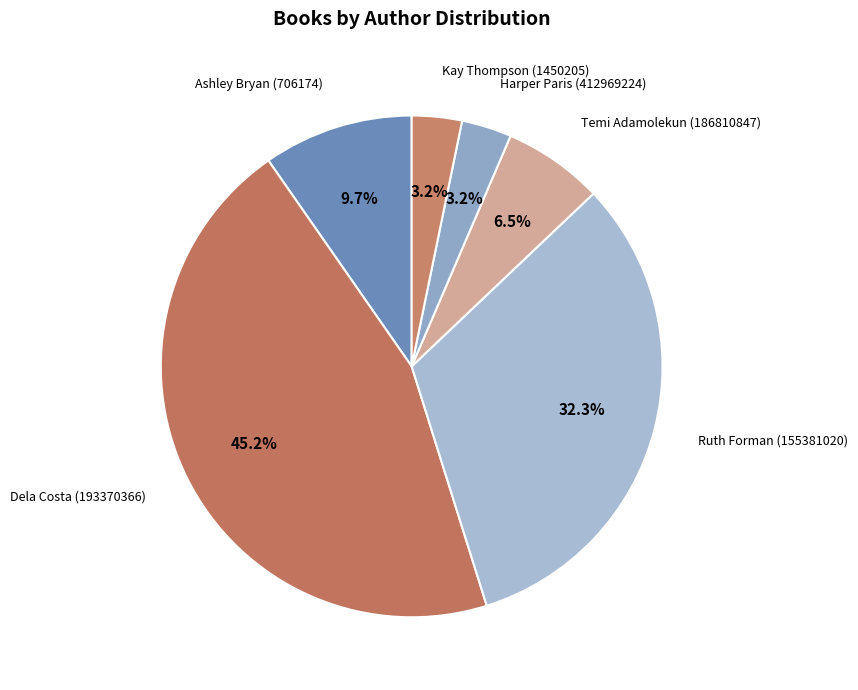

To the nearest percent, what percentage of the pie is Dela Costa (193370366)?

45%